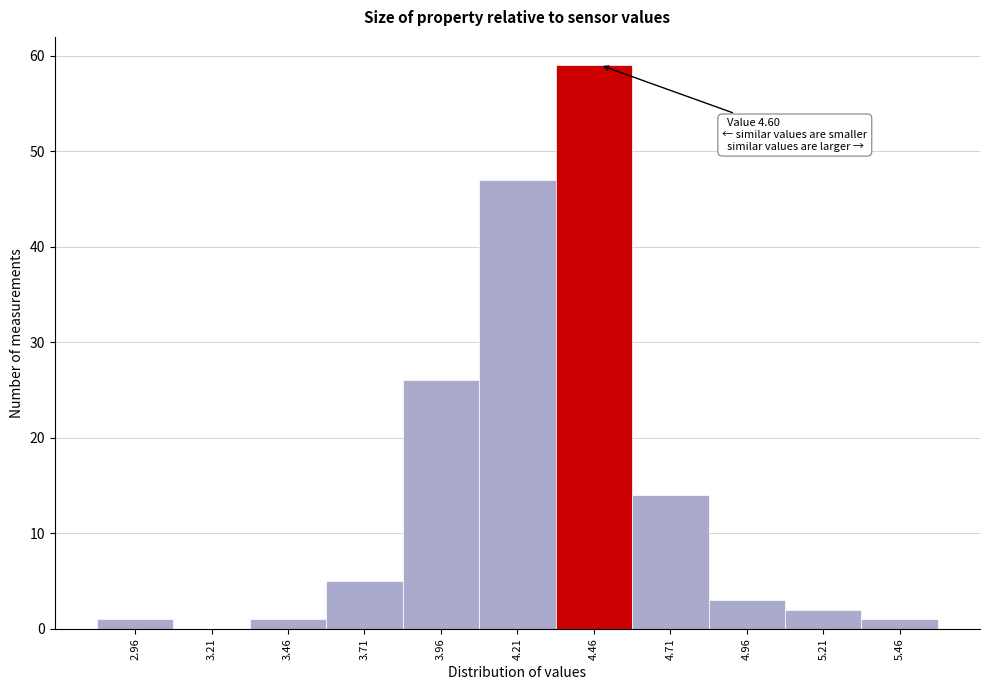

Reading left to right, extract all data points from this chart.

2.96=1	3.21=0	3.46=1	3.71=5	3.96=26	4.21=47	4.46=59	4.71=14	4.96=3	5.21=2	5.46=1